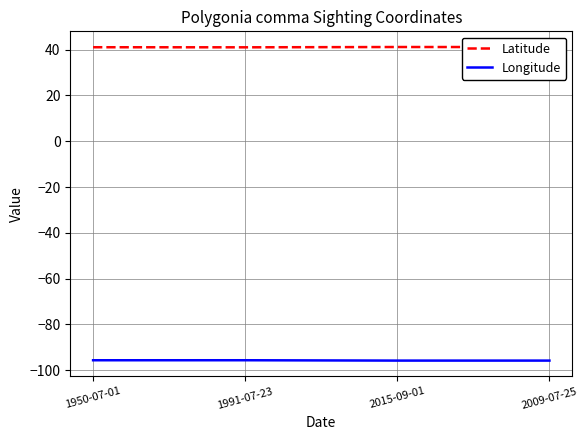

What is the spread (max minus min) of values at 2009-07-25?

136.9